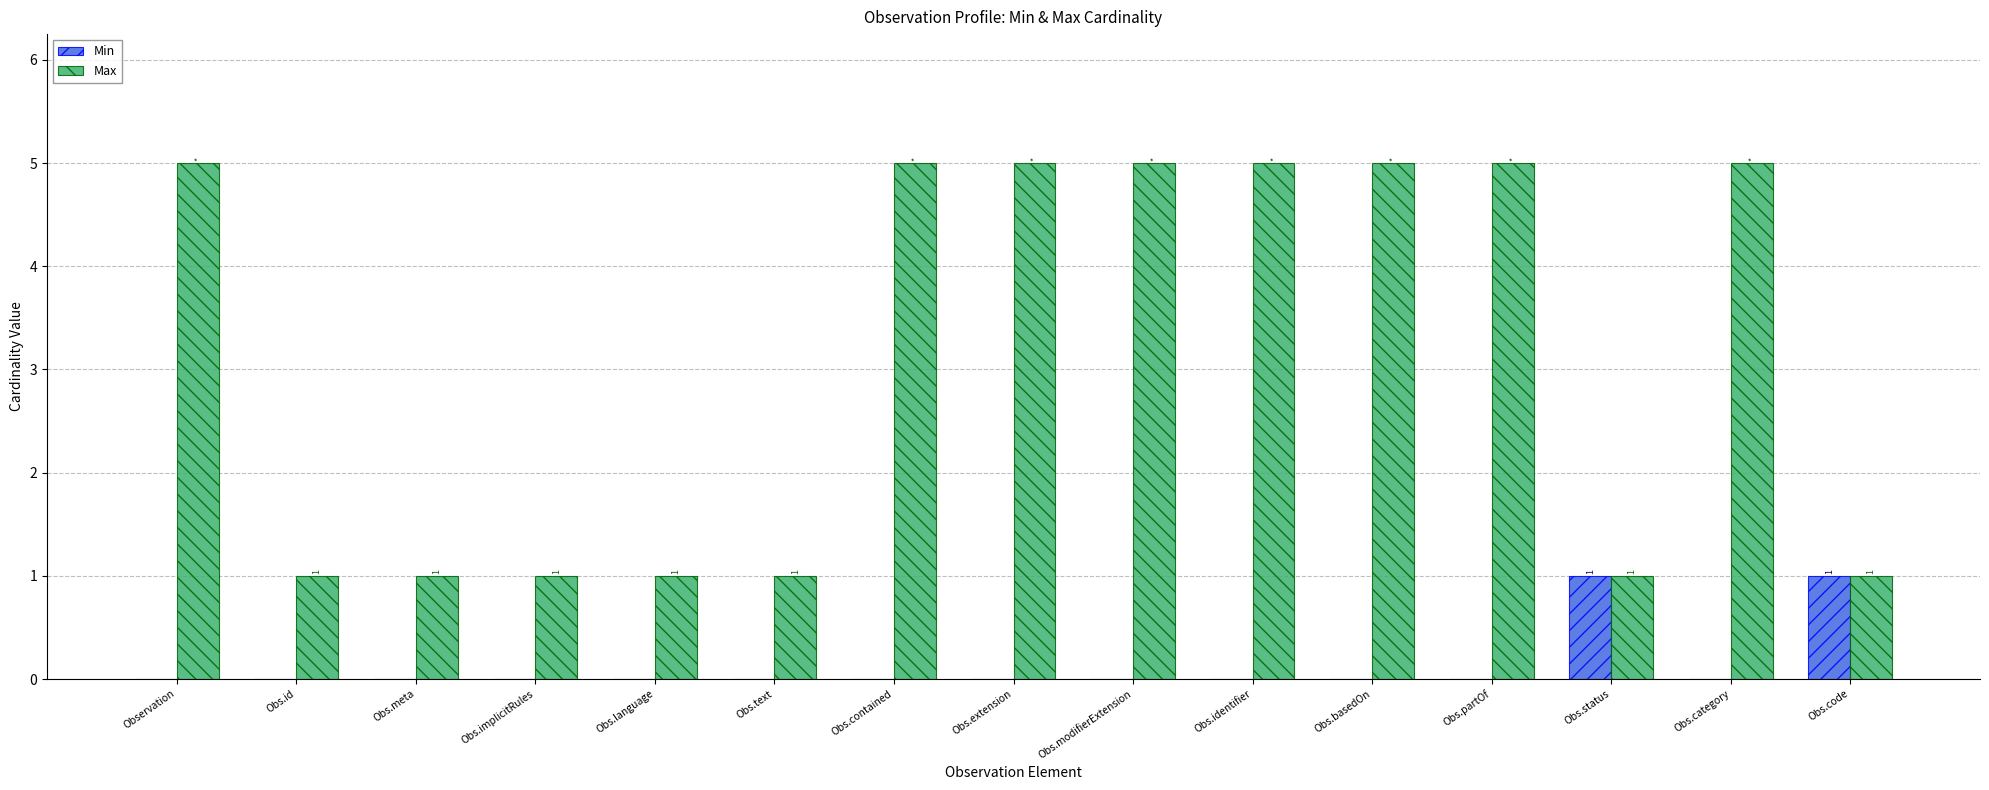

The Max series shows 5 at Obs.partOf. True or false?

True